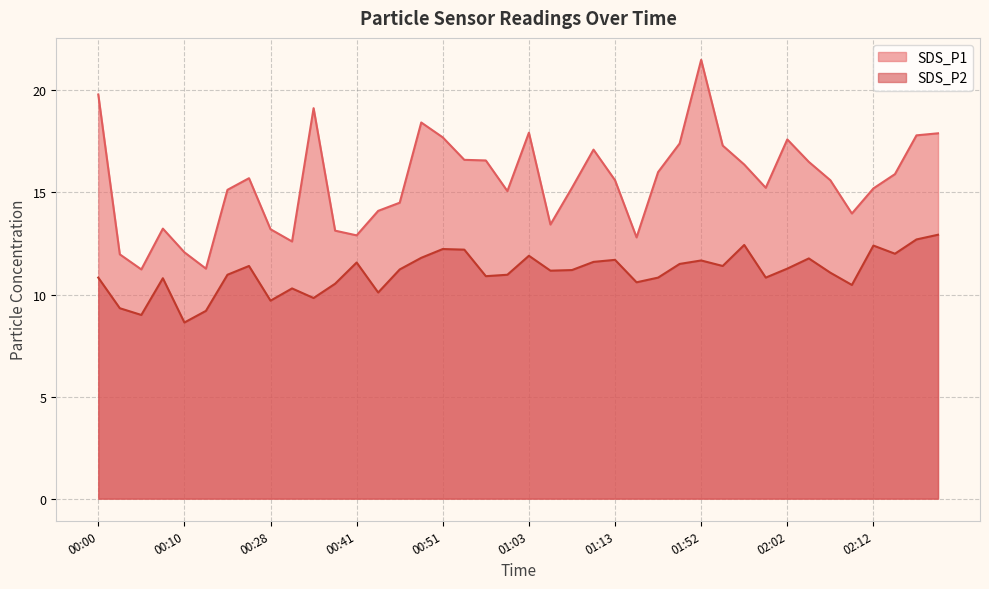

What is the label of the 17th point from the right?

01:10